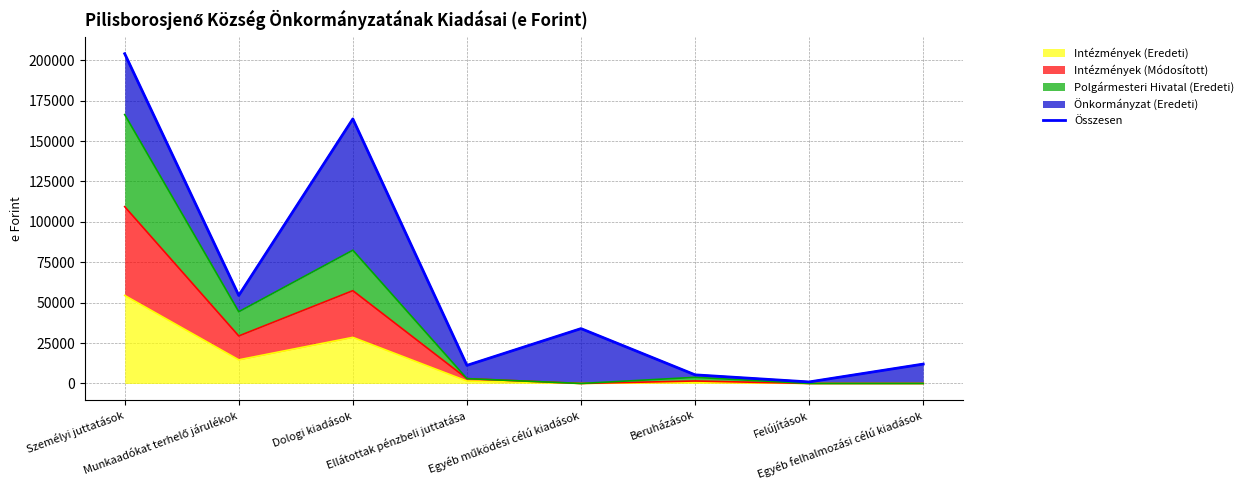

Is it true that the value at Felújítások is 953?

True